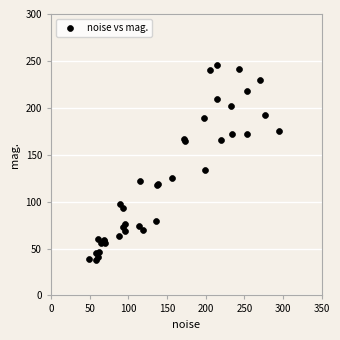

What Y value in the scatter plot is closest to 141?

133.7